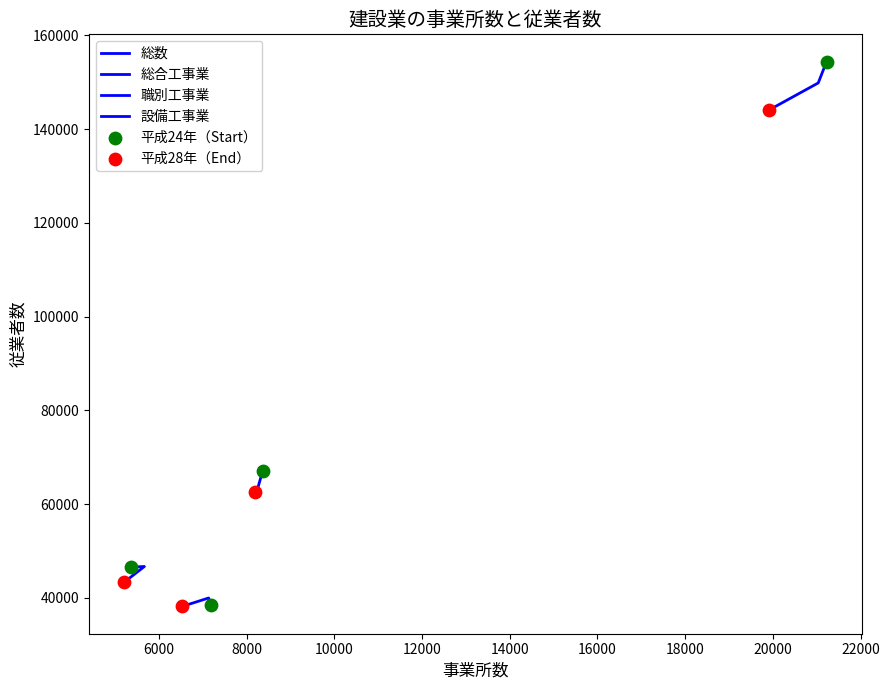

Which series contains the highest Y value?

総数